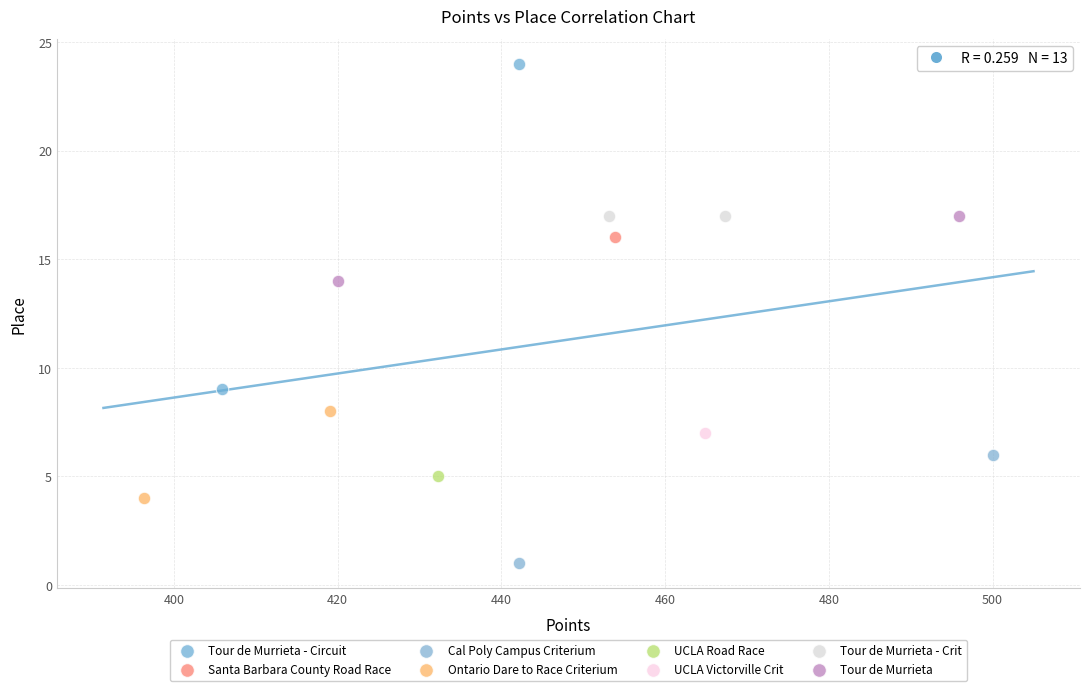

What are all the series names shown in the legend?

Tour de Murrieta - Circuit, Santa Barbara County Road Race, Cal Poly Campus Criterium, Ontario Dare to Race Criterium, UCLA Road Race, UCLA Victorville Crit, Tour de Murrieta - Crit, Tour de Murrieta